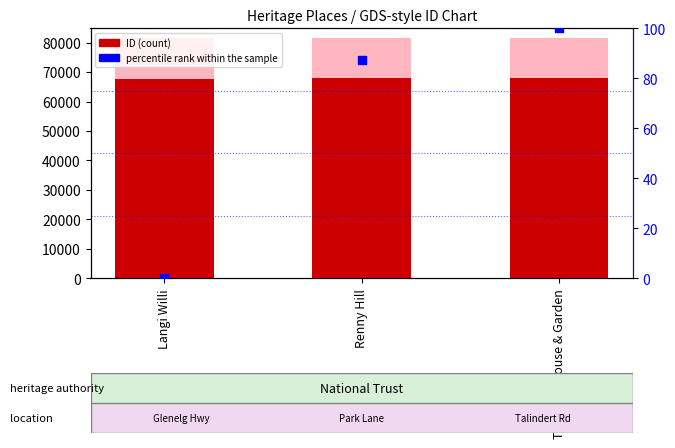

Which series has the largest total across all categories?

ID (count)